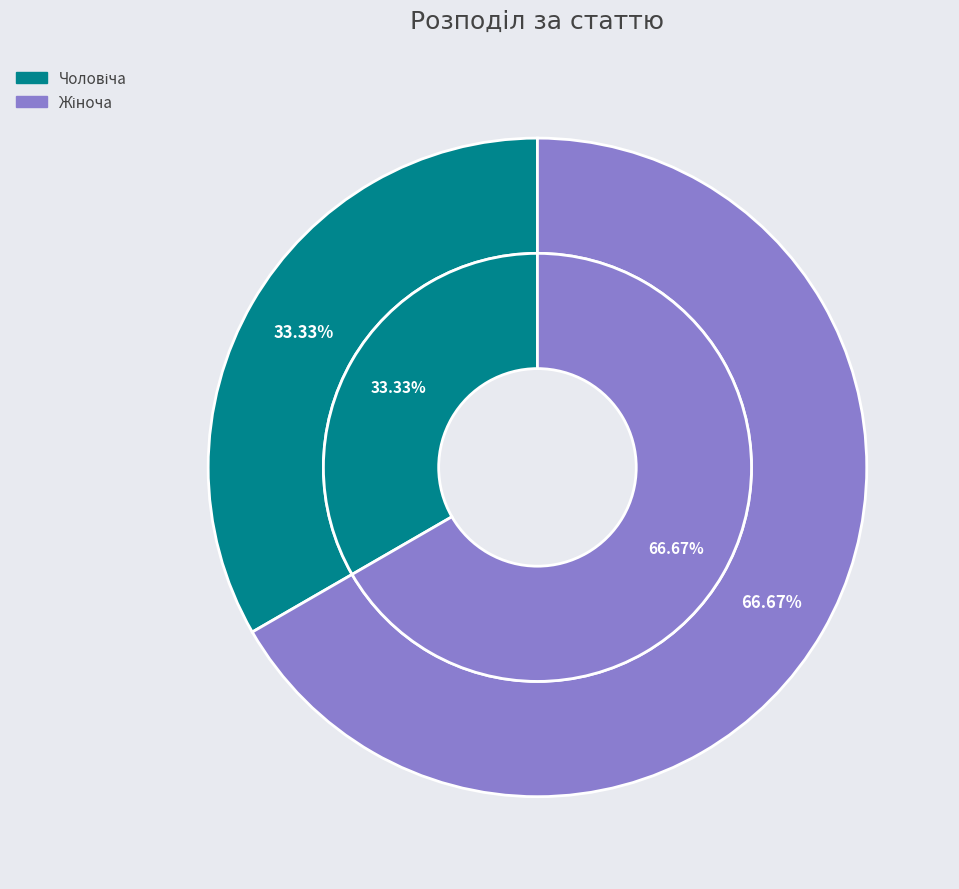

Is it true that Жіноча is 67% of the pie?

True